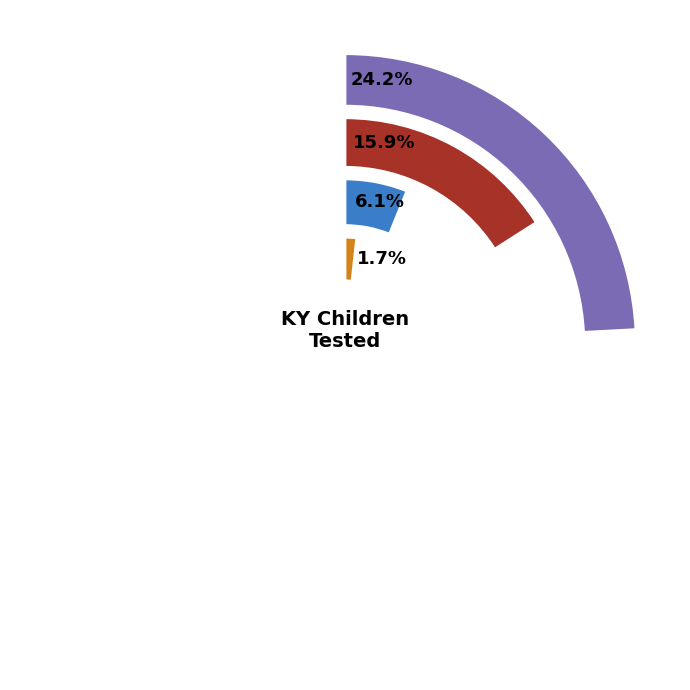

To the nearest percent, what percentage of the pie is Adair County?

5%